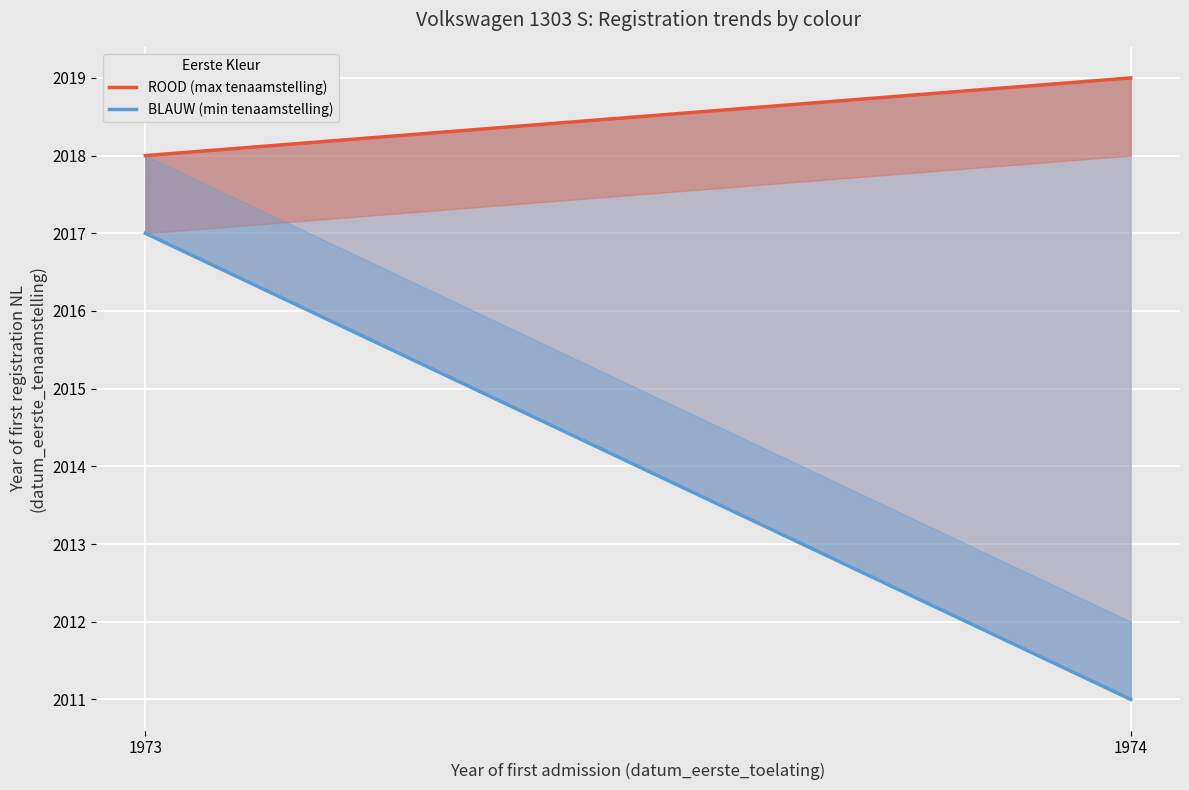

What is the value of the BLAUW (min tenaamstelling) point at the 2nd from the left?

2011